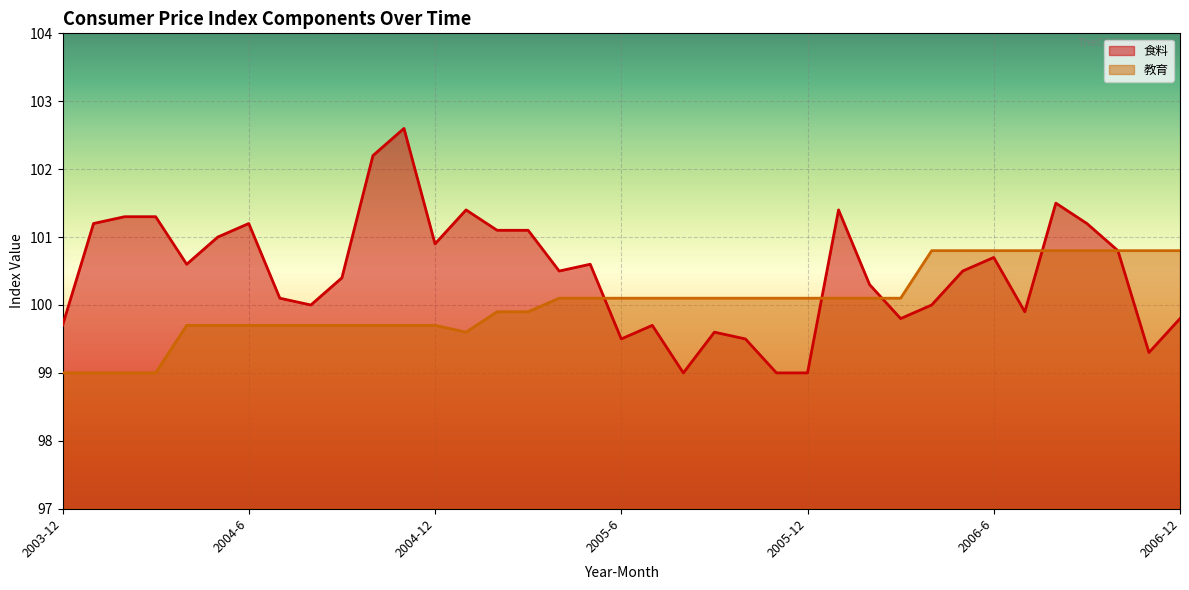

Between 2005-5 and 2006-6, which series saw the biggest shift?

教育